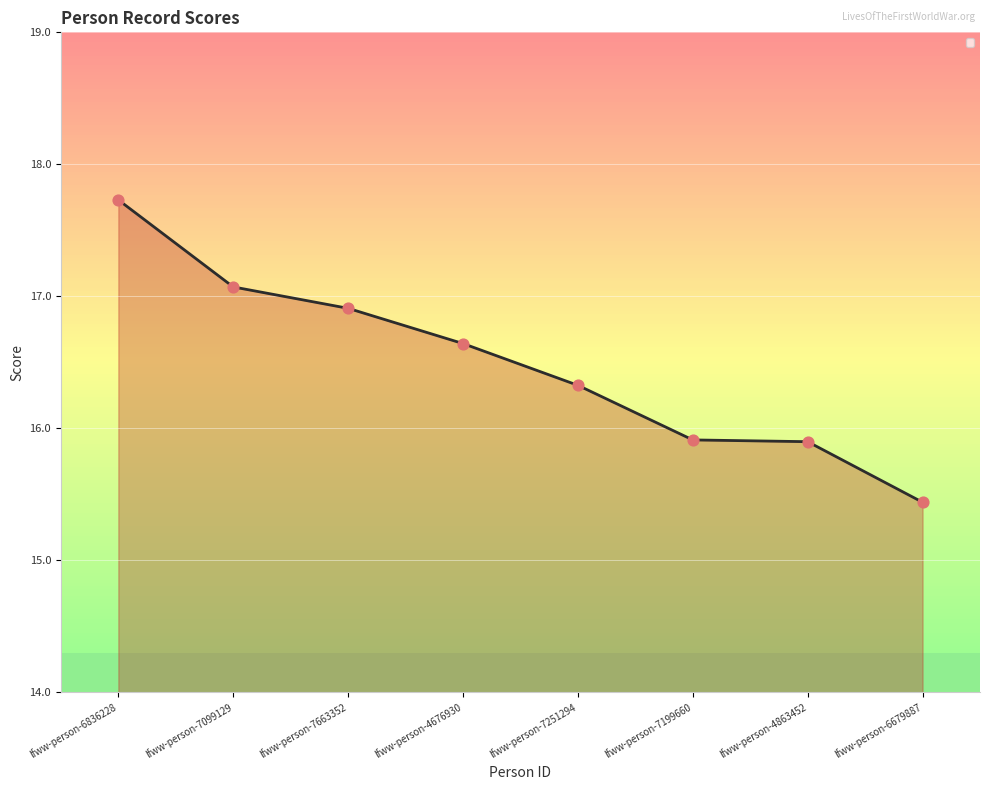

What is the change in value from lfww-person-6836228 to lfww-person-6679887?

-2.3